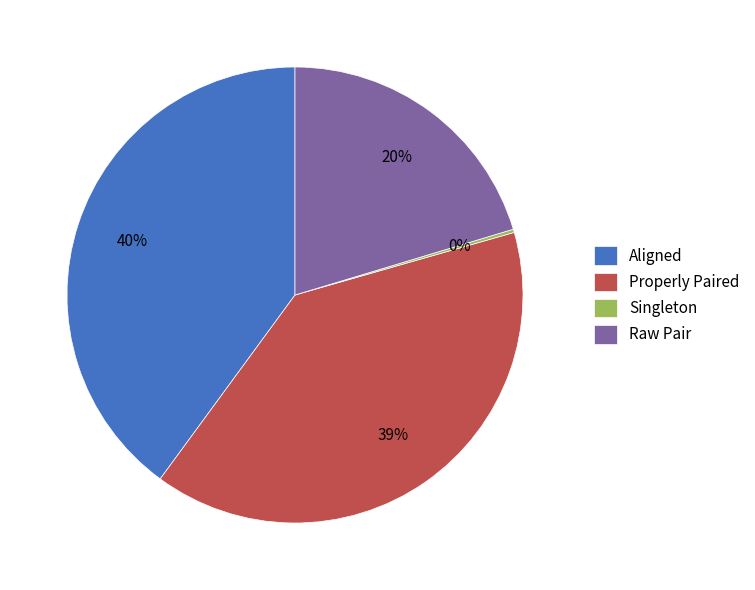

To the nearest percent, what percentage of the pie is Aligned?

40%